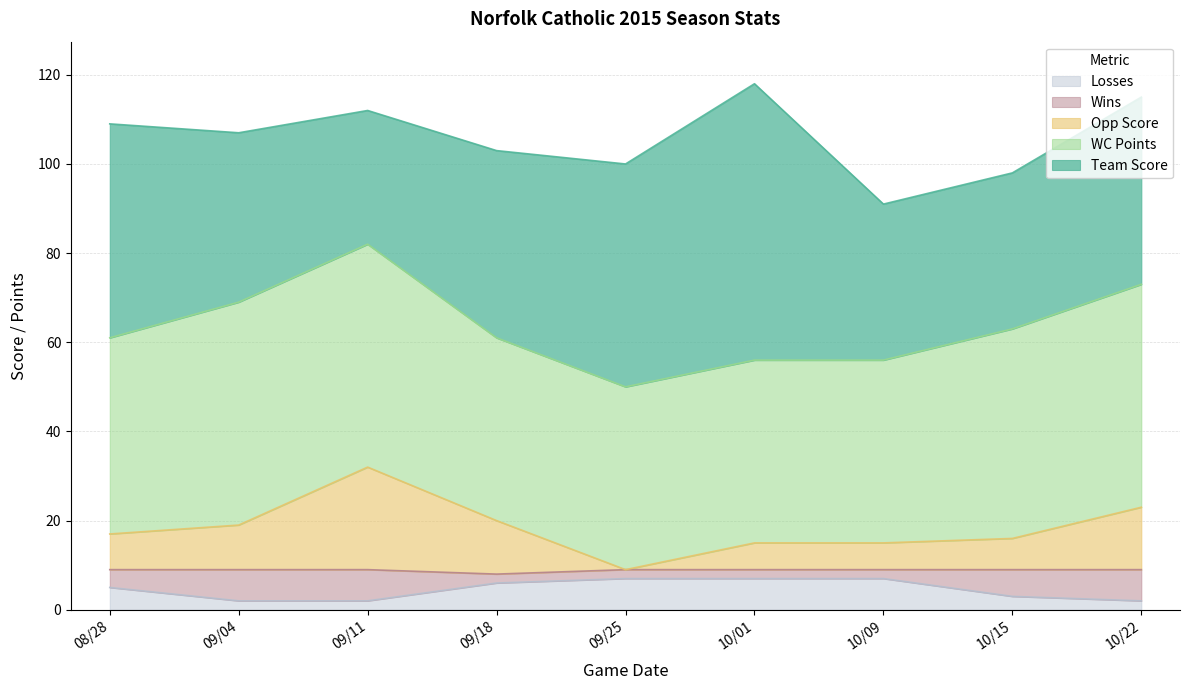

True or false: Losses has a value of 5 at 08/28.

True